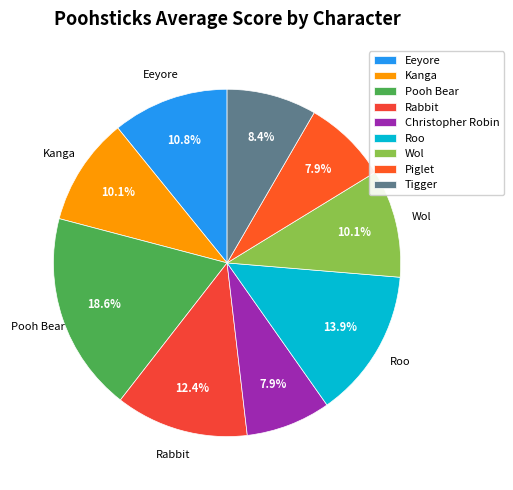

What is the smallest slice in the pie chart?

Christopher Robin